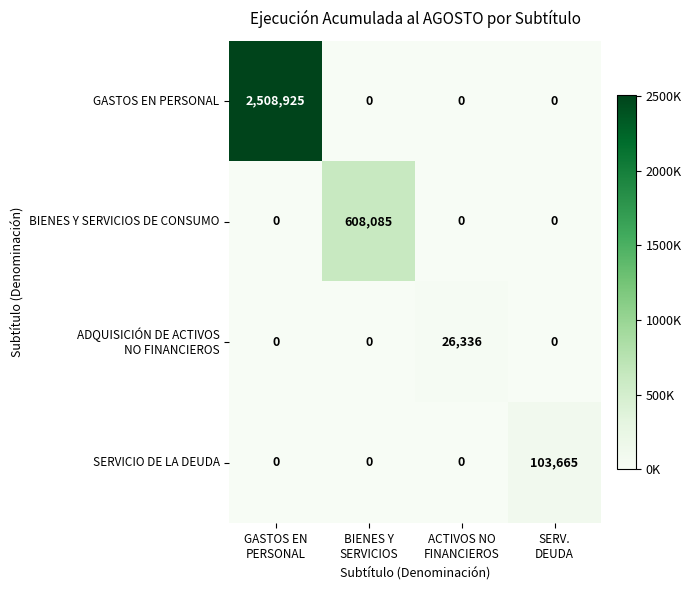

What is the average value of the GASTOS EN PERSONAL series?

627231